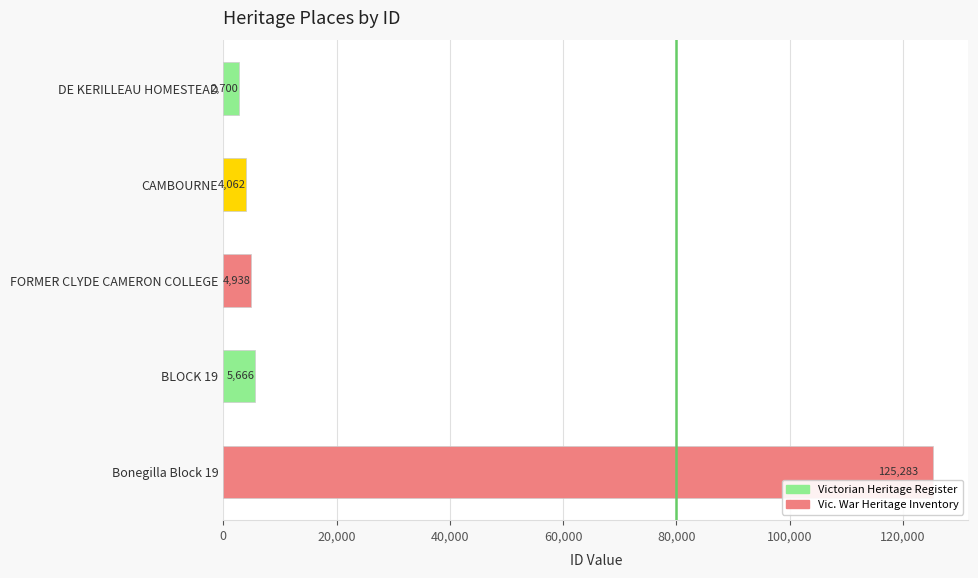

How many distinct data groups are displayed?

1